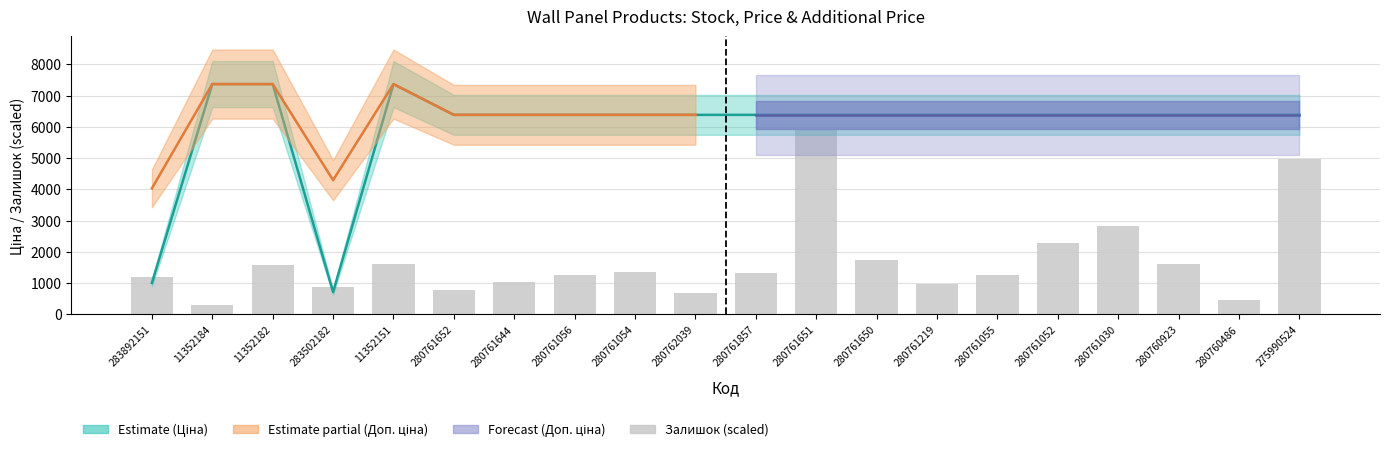

List the labels in order of Ціна value, smallest first.

283502182, 283892151, 280761652, 280761644, 280761056, 280761054, 280762039, 280761857, 280761651, 280761650, 280761219, 280761055, 280761052, 280761030, 280760923, 280760486, 275990524, 11352184, 11352182, 11352151